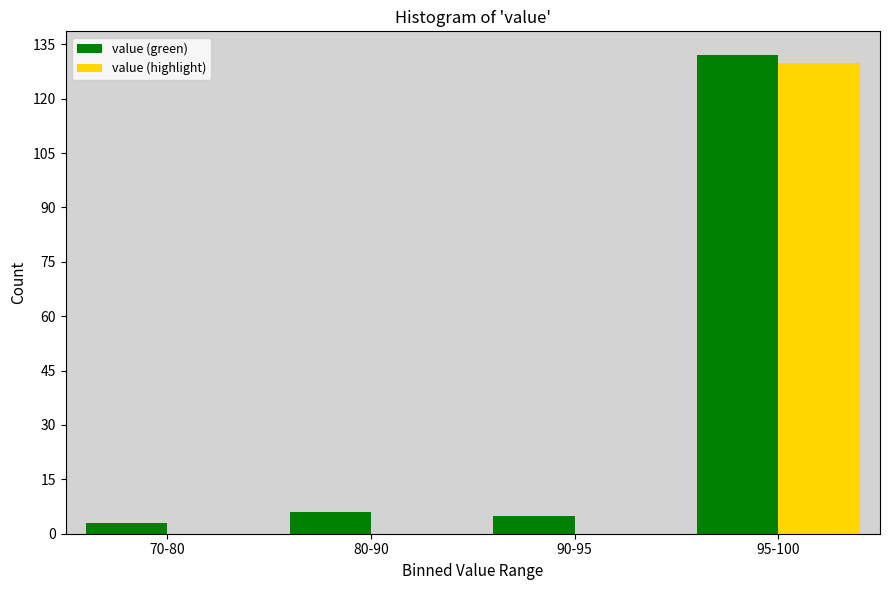

Reading left to right, transcribe all the data shown in this chart.

value (green): 70-80=3	80-90=6	90-95=5	95-100=132
value (highlight): 70-80=0	80-90=0	90-95=0	95-100=130